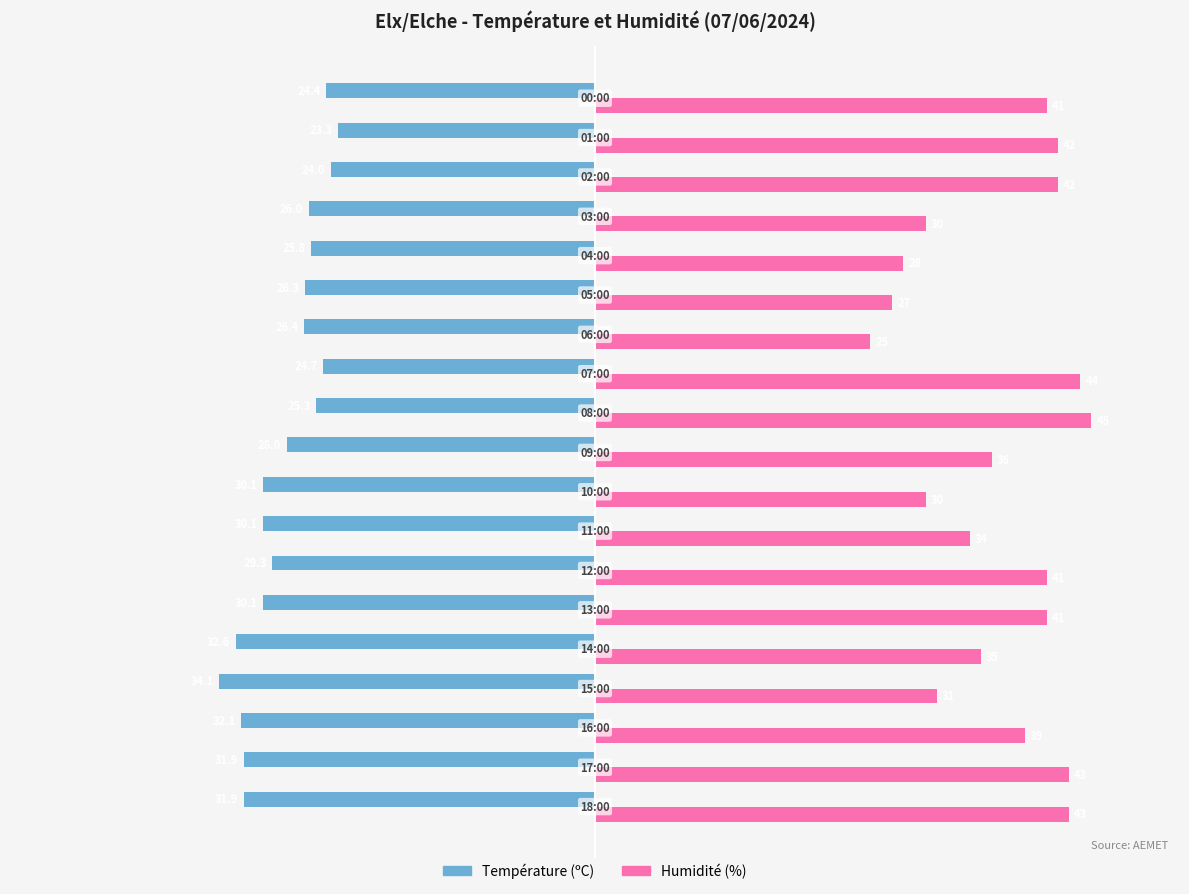

What is the lowest value of the Température (ºC) series?

-34.1